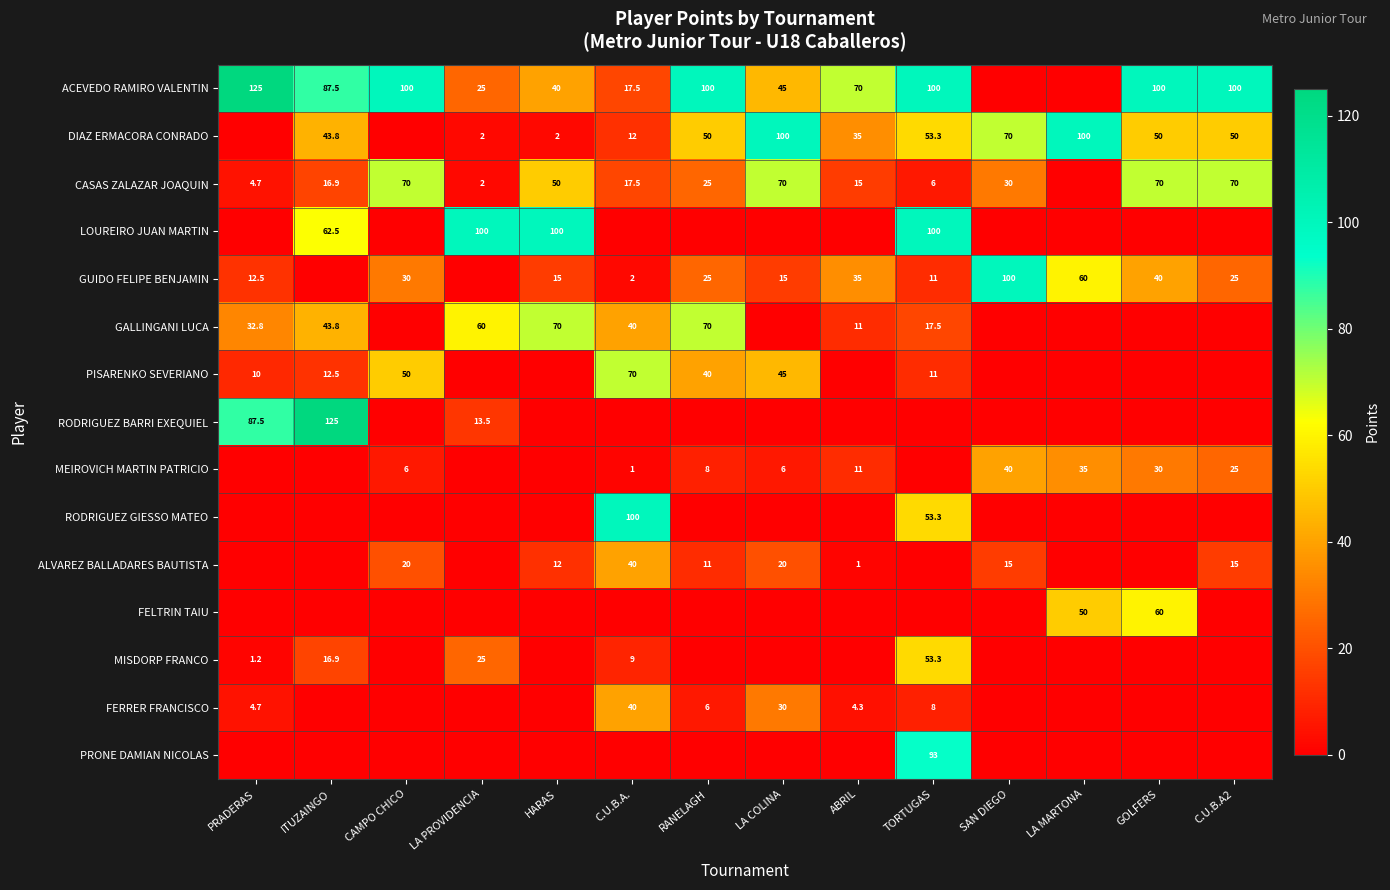

What is the sum of the MEIROVICH MARTIN PATRICIO values at RANELAGH and C.U.B.A.?

9.0